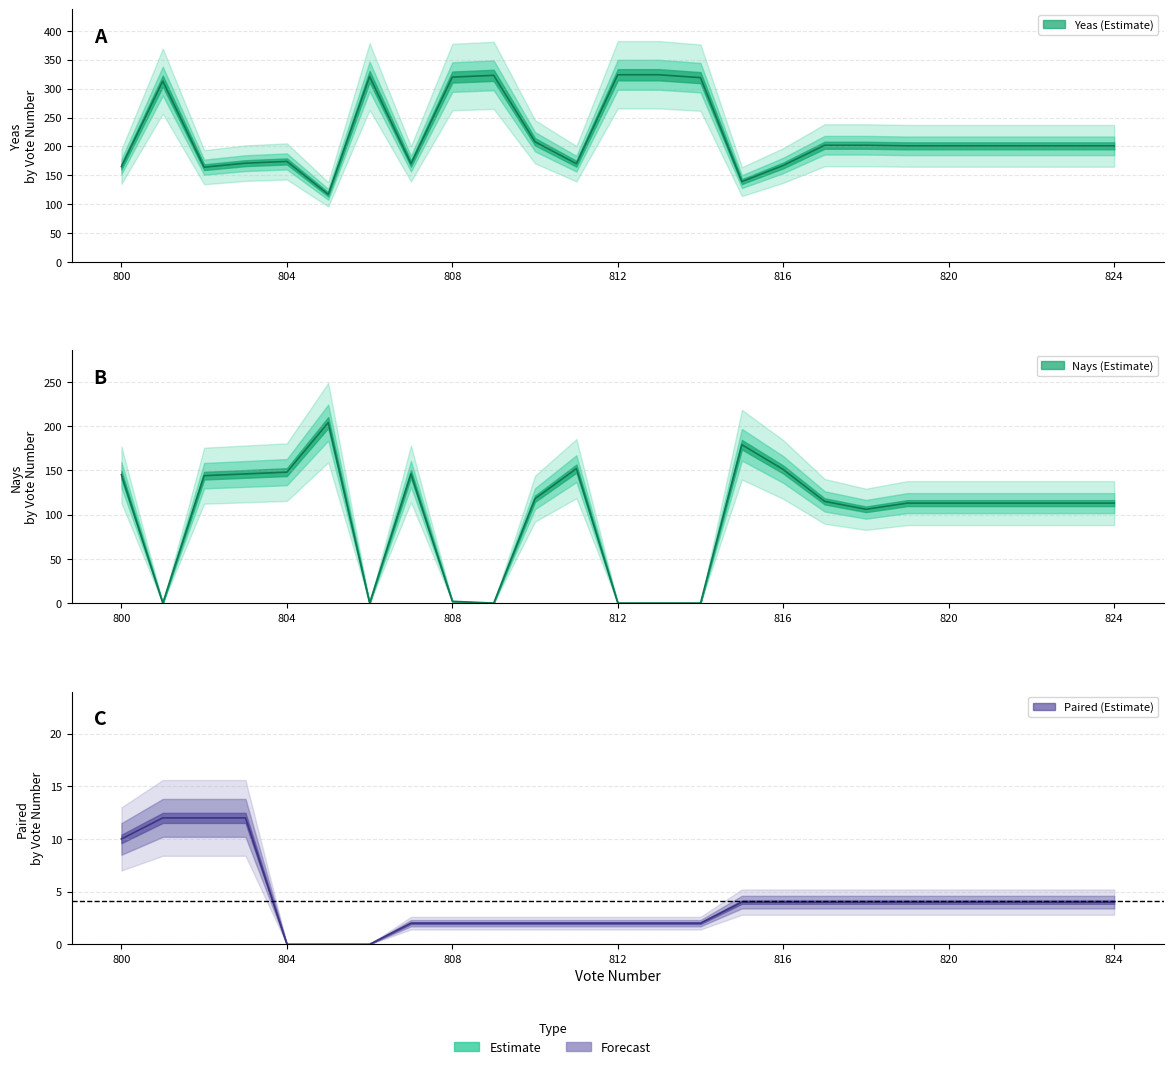

What is the value of the Yeas point at the 5th from the left?

174